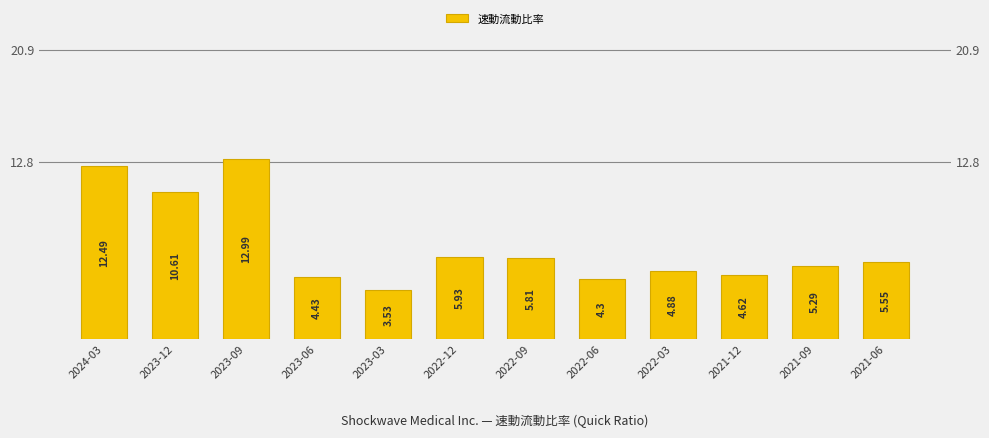

What is the maximum value shown in the chart?

13.0